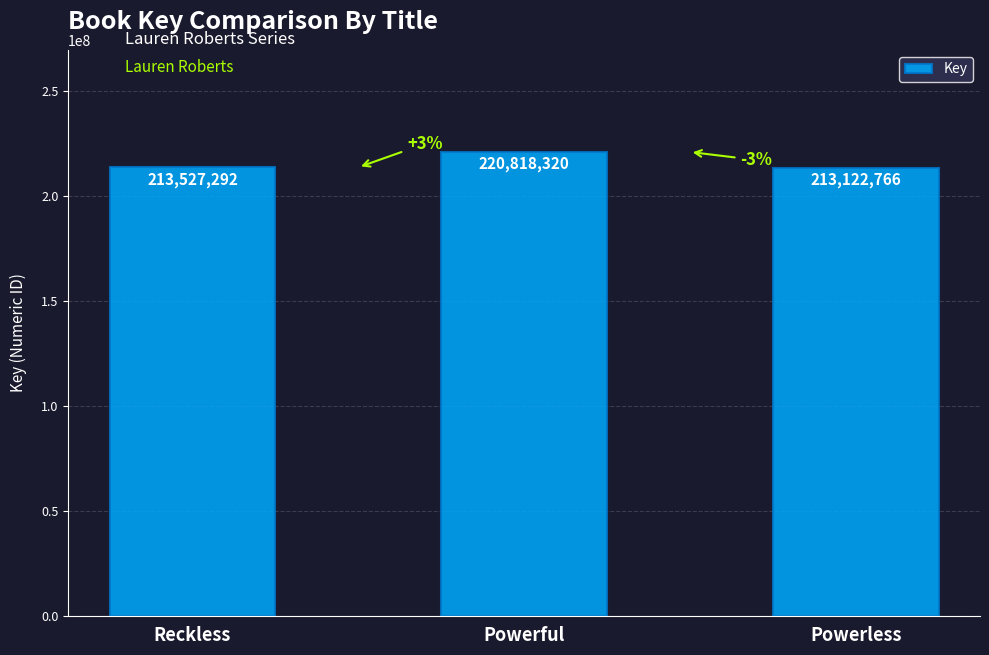

Does the chart contain any negative values?

No